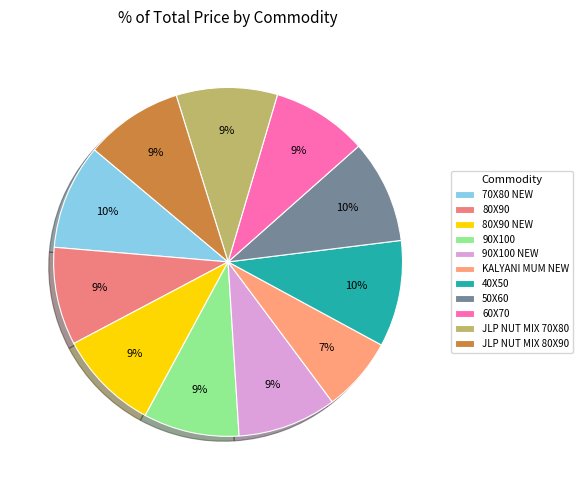

How much of the chart is everything except 90X100 NEW?

90.8%